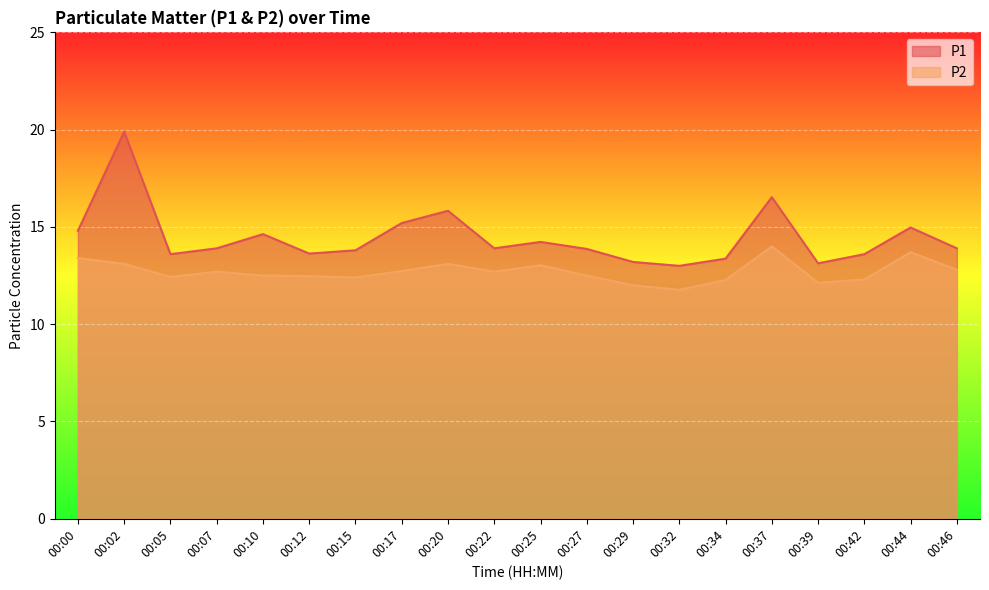

Which has a higher value, 00:05 or 00:37?

00:37